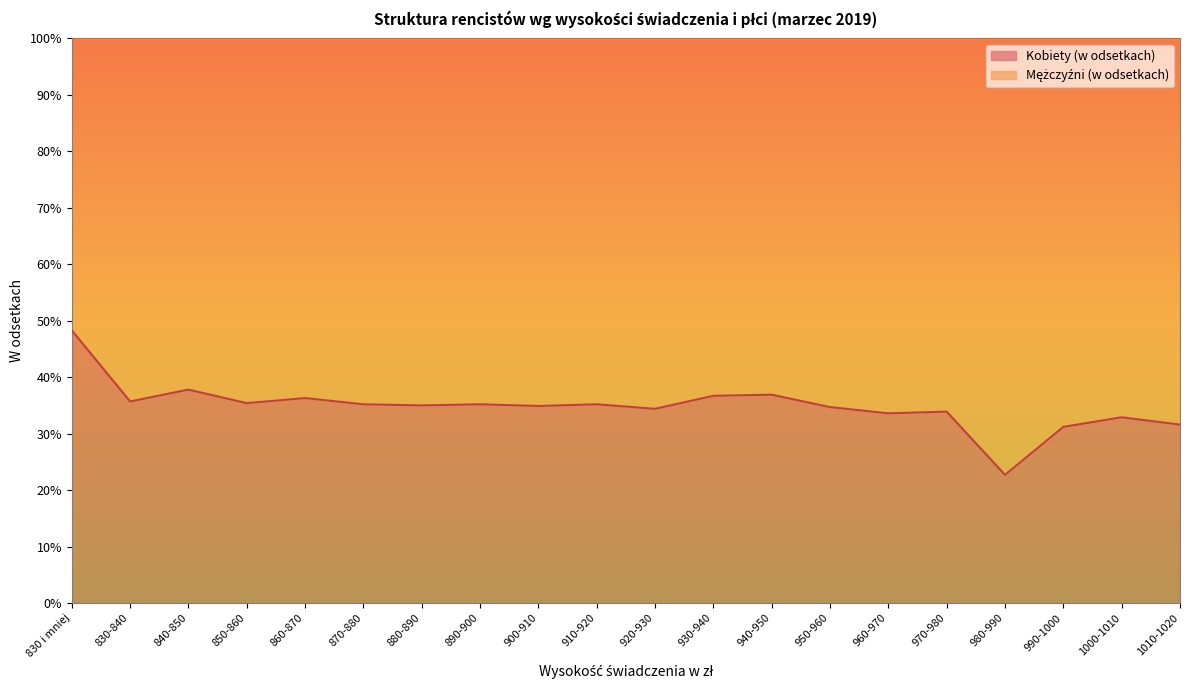

Reading right to left, what are all the values shown in this chart?

31.6	32.9	31.2	22.7	33.9	33.6	34.7	36.9	36.7	34.4	35.2	34.9	35.2	35.0	35.2	36.3	35.4	37.8	35.7	48.3